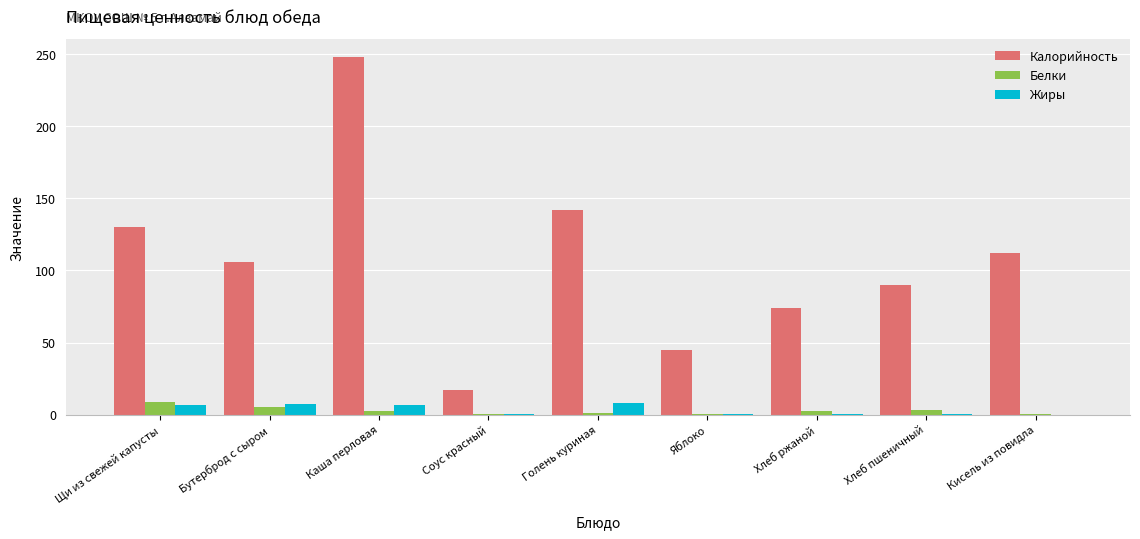

Is the value of Белки at Голень куриная greater than the value of Калорийность at Соус красный?

No